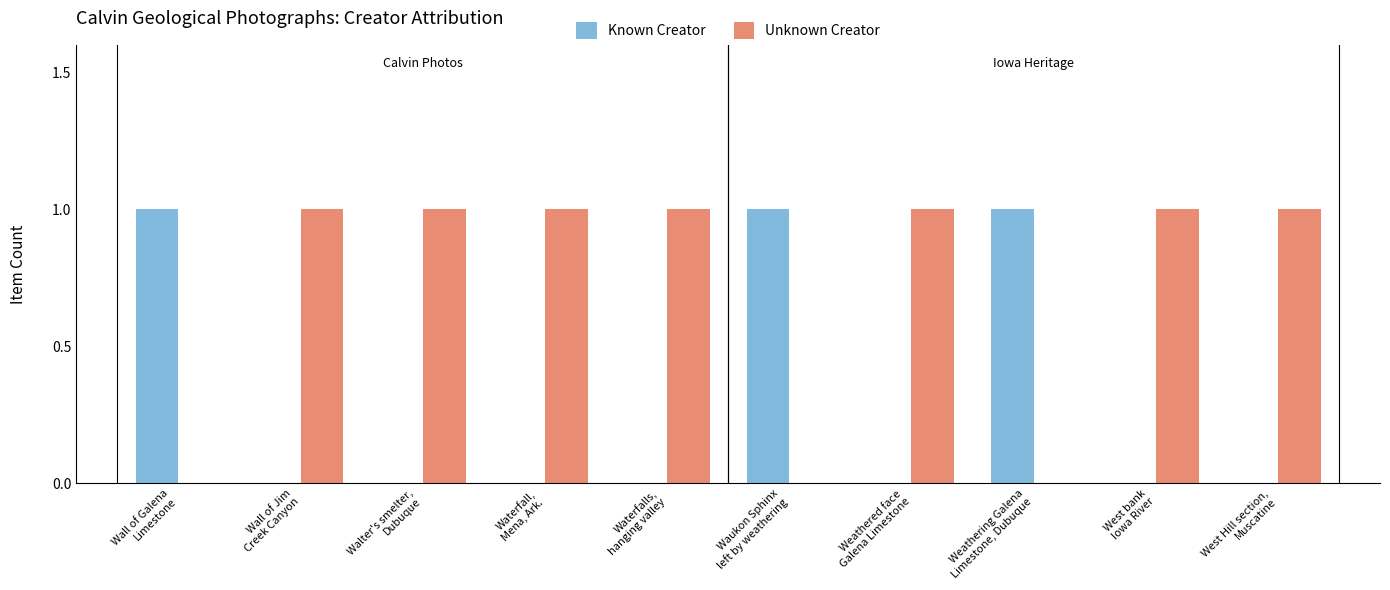

Which series has the largest total across all categories?

Unknown Creator